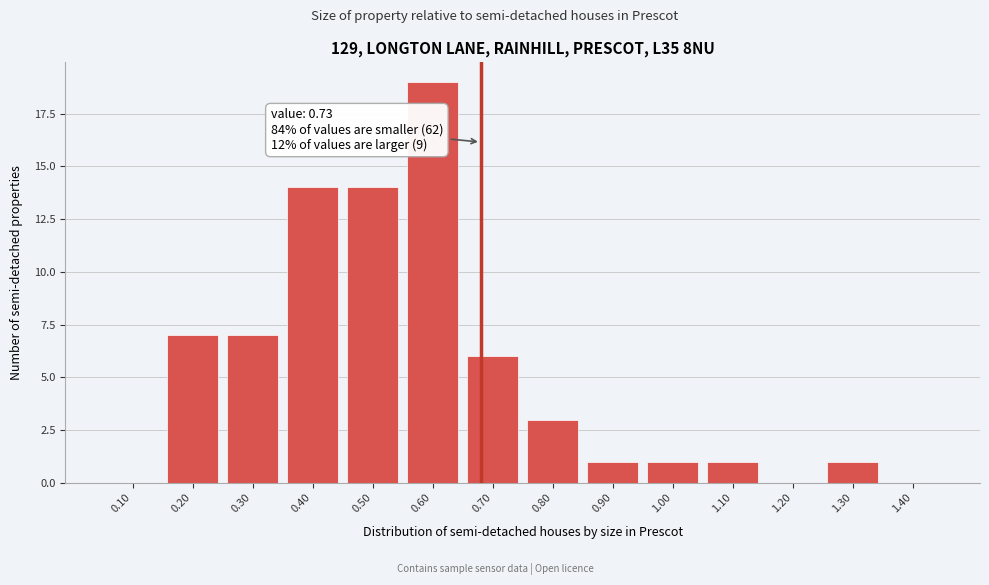

Reading left to right, list all the values displayed in this chart.

0.10=0	0.20=7	0.30=7	0.40=14	0.50=14	0.60=19	0.70=6	0.80=3	0.90=1	1.00=1	1.10=1	1.20=0	1.30=1	1.40=0